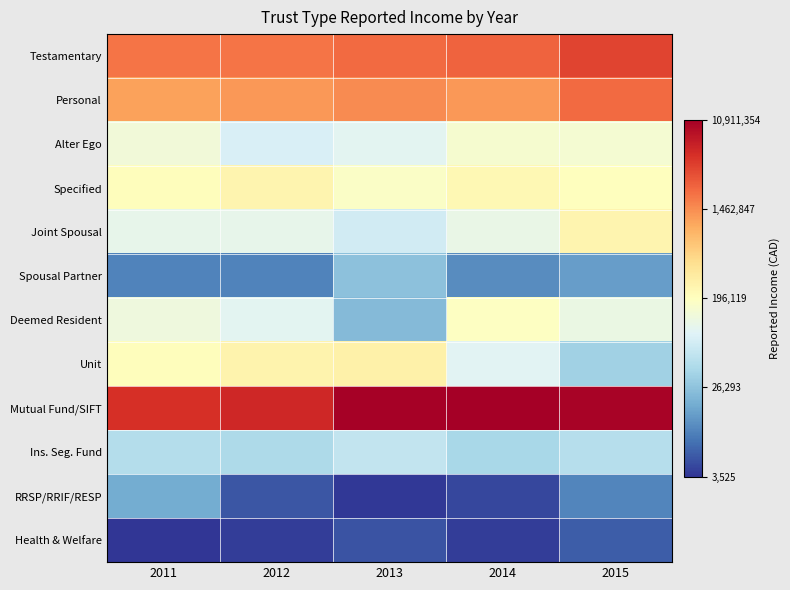

Reading left to right, transcribe all the data shown in this chart.

Testamentary: 2011=6.3	2012=6.3	2013=6.3	2014=6.4	2015=6.6
Personal: 2011=6.0	2012=6.1	2013=6.2	2014=6.1	2015=6.4
Alter Ego: 2011=5.1	2012=4.9	2013=5.0	2014=5.2	2015=5.2
Specified: 2011=5.3	2012=5.4	2013=5.2	2014=5.4	2015=5.3
Joint Spousal: 2011=5.0	2012=5.0	2013=4.9	2014=5.1	2015=5.4
Spousal Partner: 2011=4.0	2012=4.0	2013=4.4	2014=4.0	2015=4.2
Deemed Resident: 2011=5.1	2012=5.0	2013=4.4	2014=5.3	2015=5.1
Unit: 2011=5.3	2012=5.4	2013=5.4	2014=5.0	2015=4.5
Mutual Fund/SIFT: 2011=6.7	2012=6.7	2013=7.0	2014=7.0	2015=7.0
Ins. Seg. Fund: 2011=4.7	2012=4.6	2013=4.7	2014=4.6	2015=4.7
RRSP/RRIF/RESP: 2011=4.2	2012=3.7	2013=3.6	2014=3.6	2015=4.0
Health & Welfare: 2011=3.5	2012=3.6	2013=3.7	2014=3.6	2015=3.8